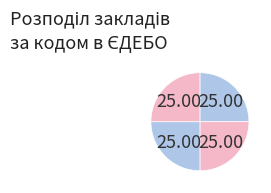

Count the number of slices in the pie.

4